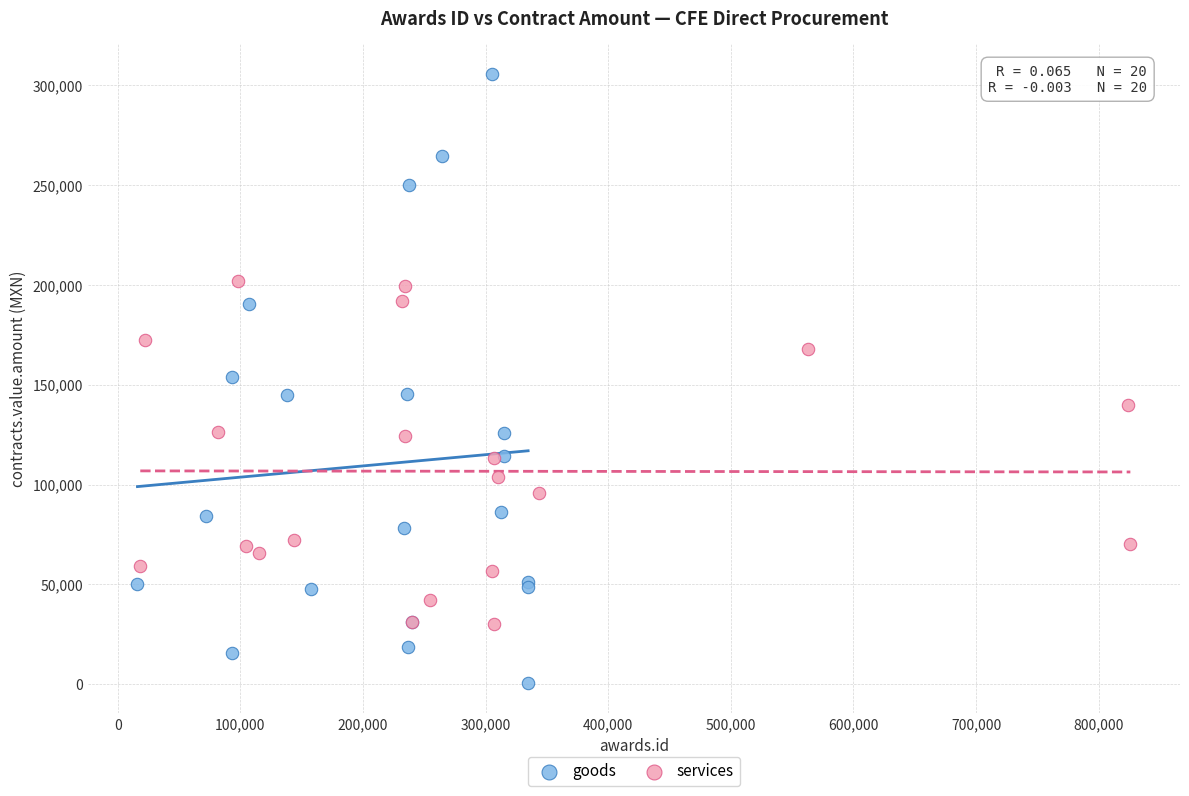

What are all the series names shown in the legend?

goods, services